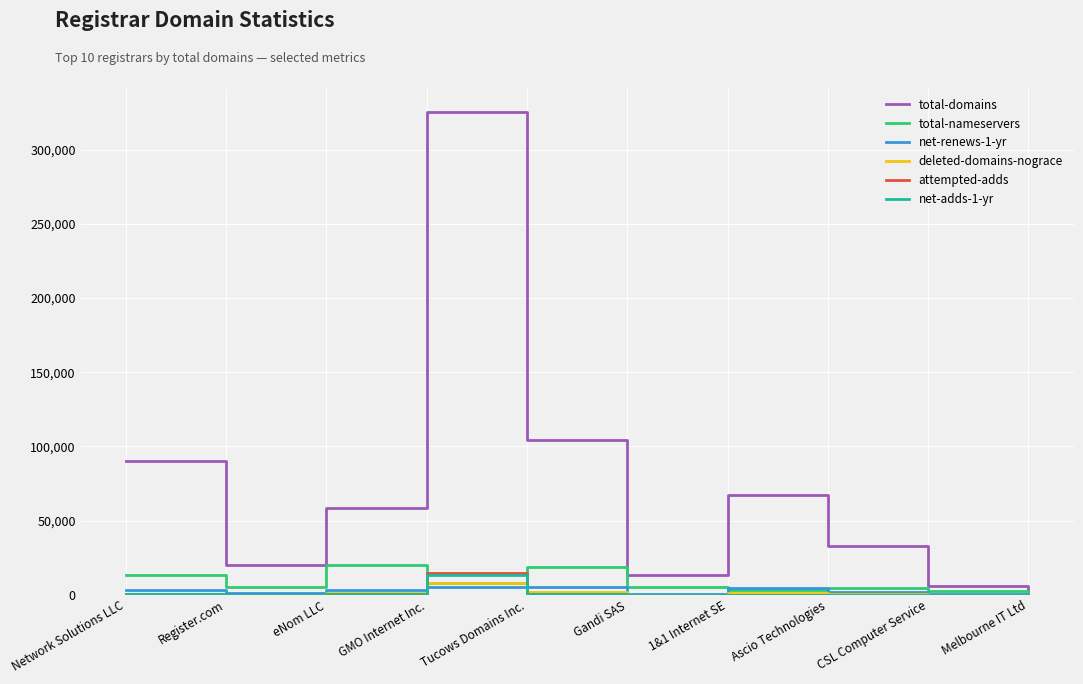

At which category is the sum across all series the highest?

GMO Internet Inc.